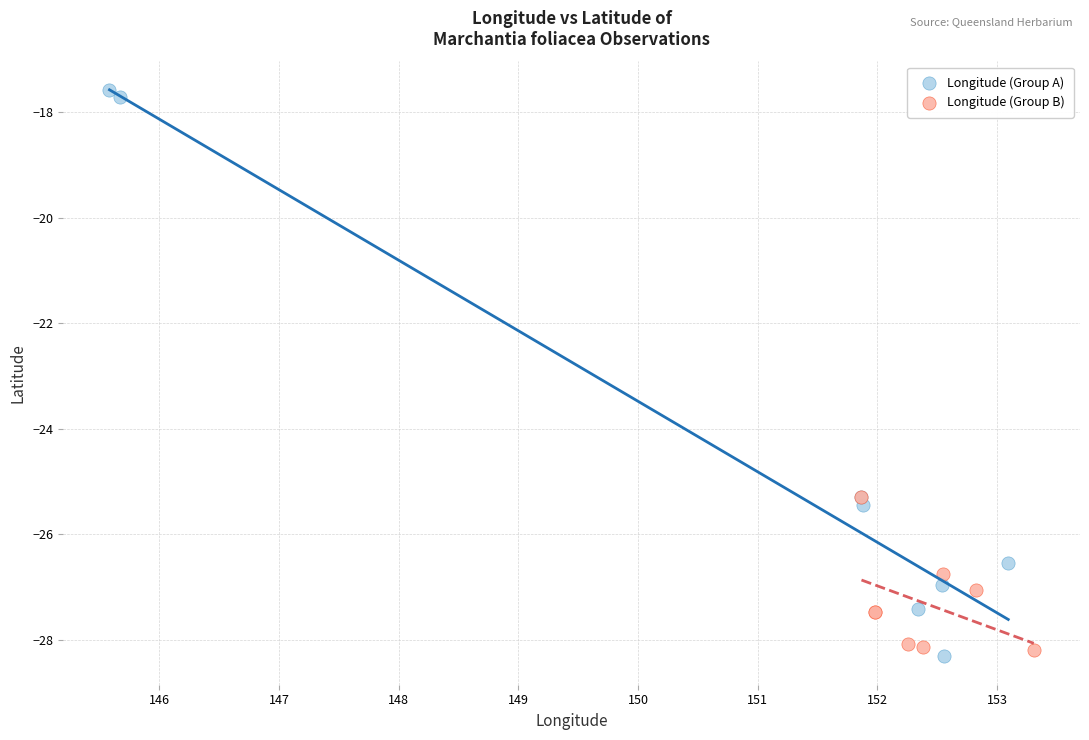

Which series has the widest spread of Y values?

Longitude (Group A)